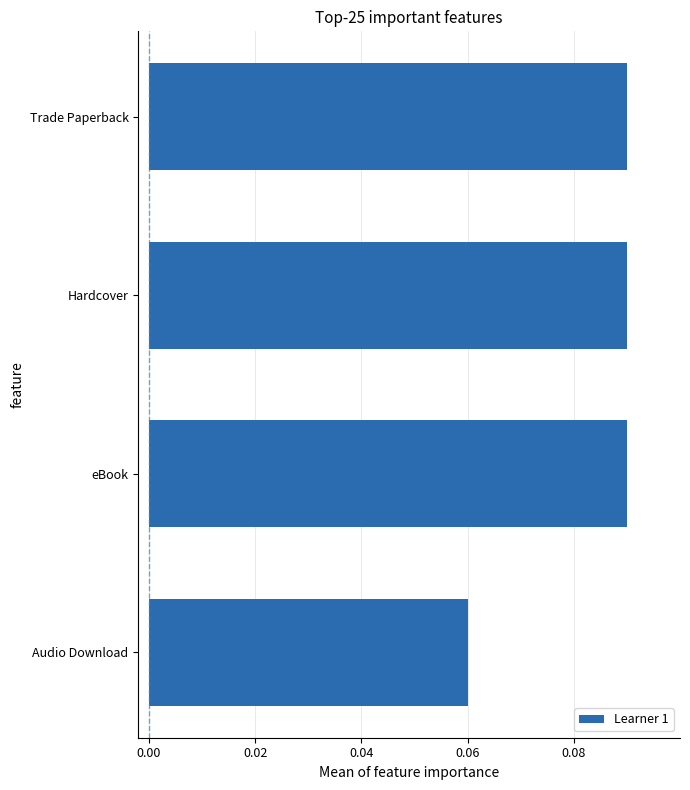

What is the sum of all values?

0.3